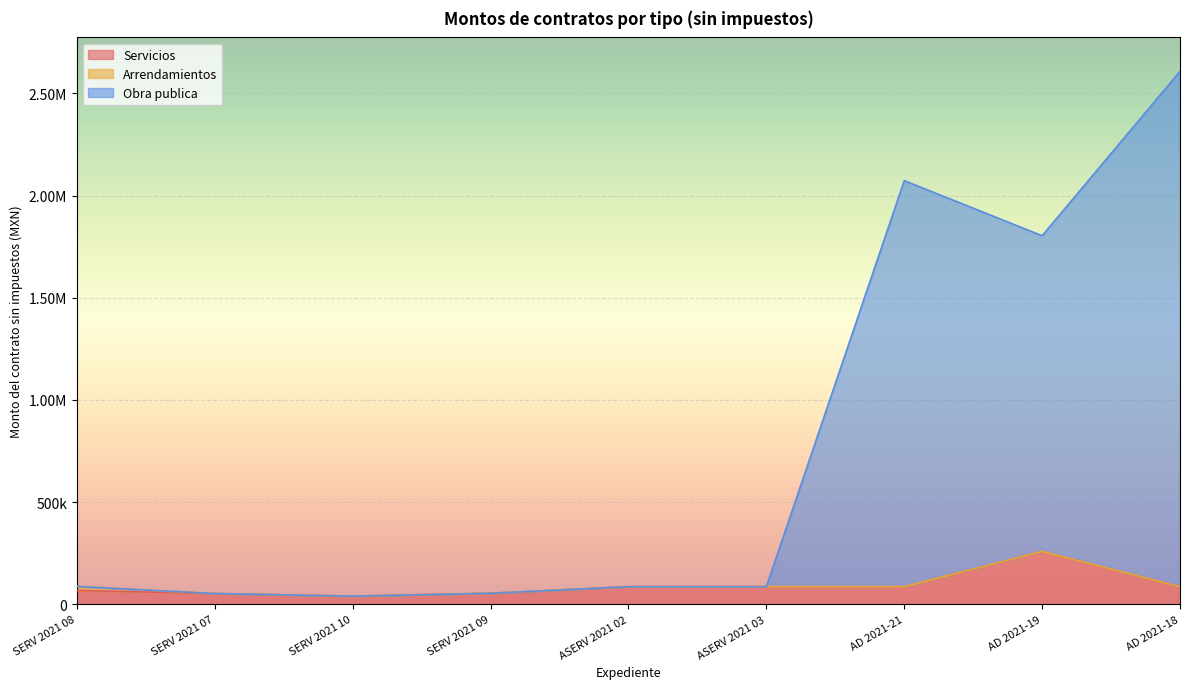

In Servicios, how many points are higher than both neighbors (excluding endpoints)?

1